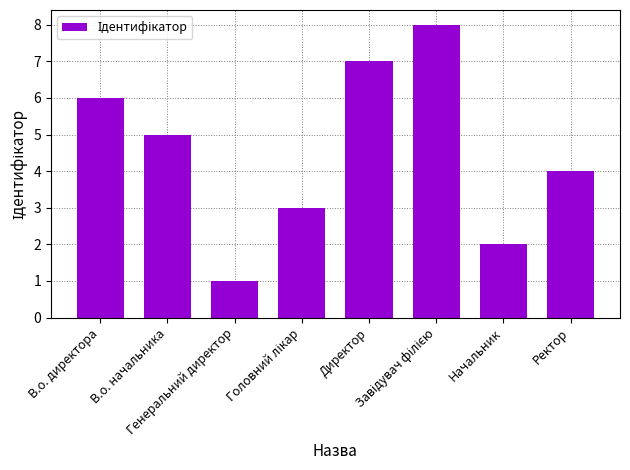

How many bars are there in total?

8